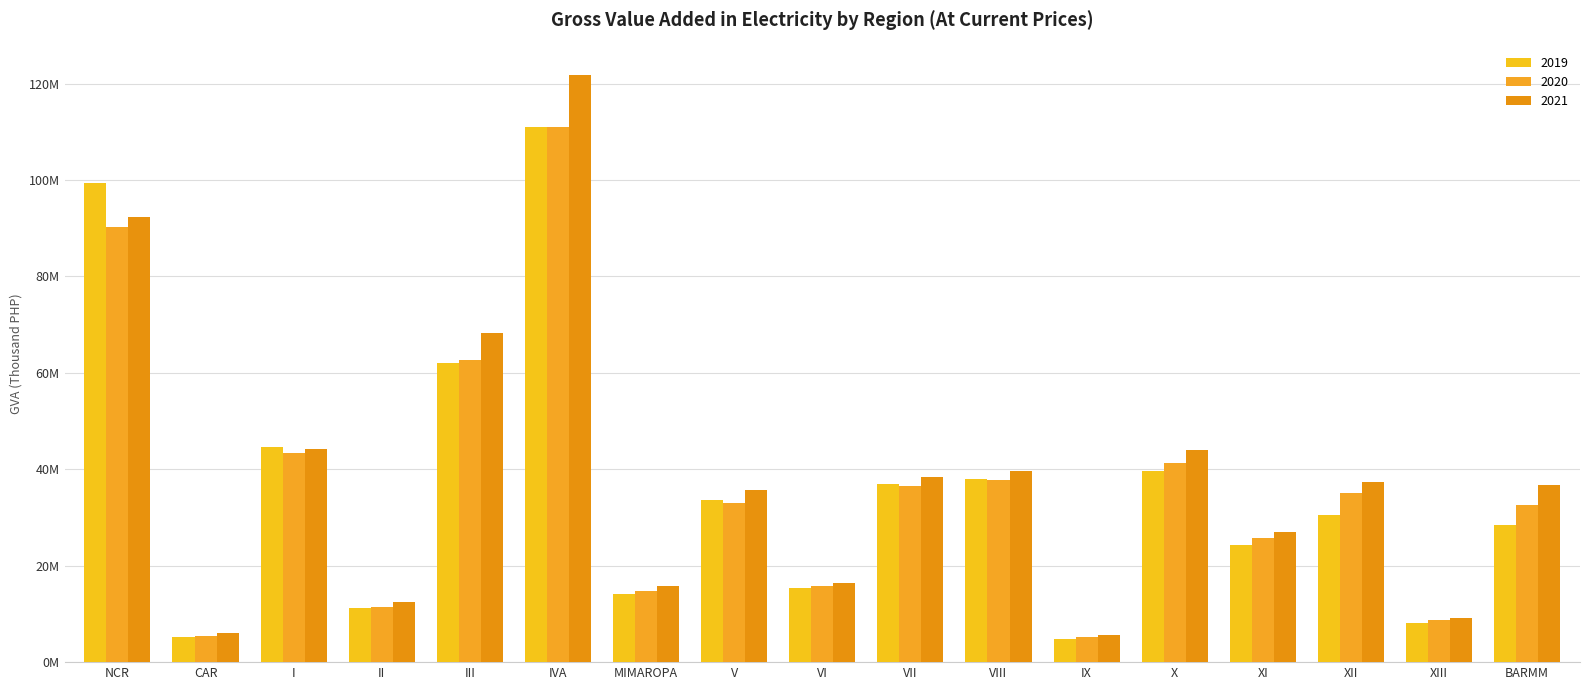

Does the chart contain any negative values?

No